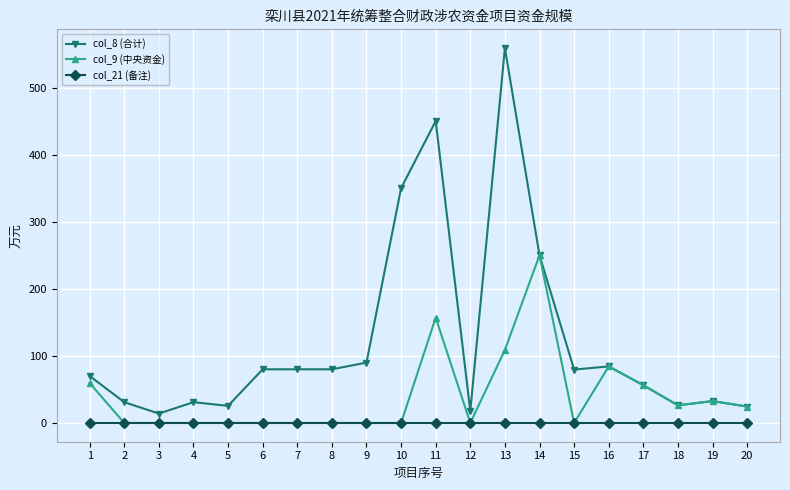

List the series in order of their peak value, lowest first.

col_21 (备注), col_9 (中央资金), col_8 (合计)